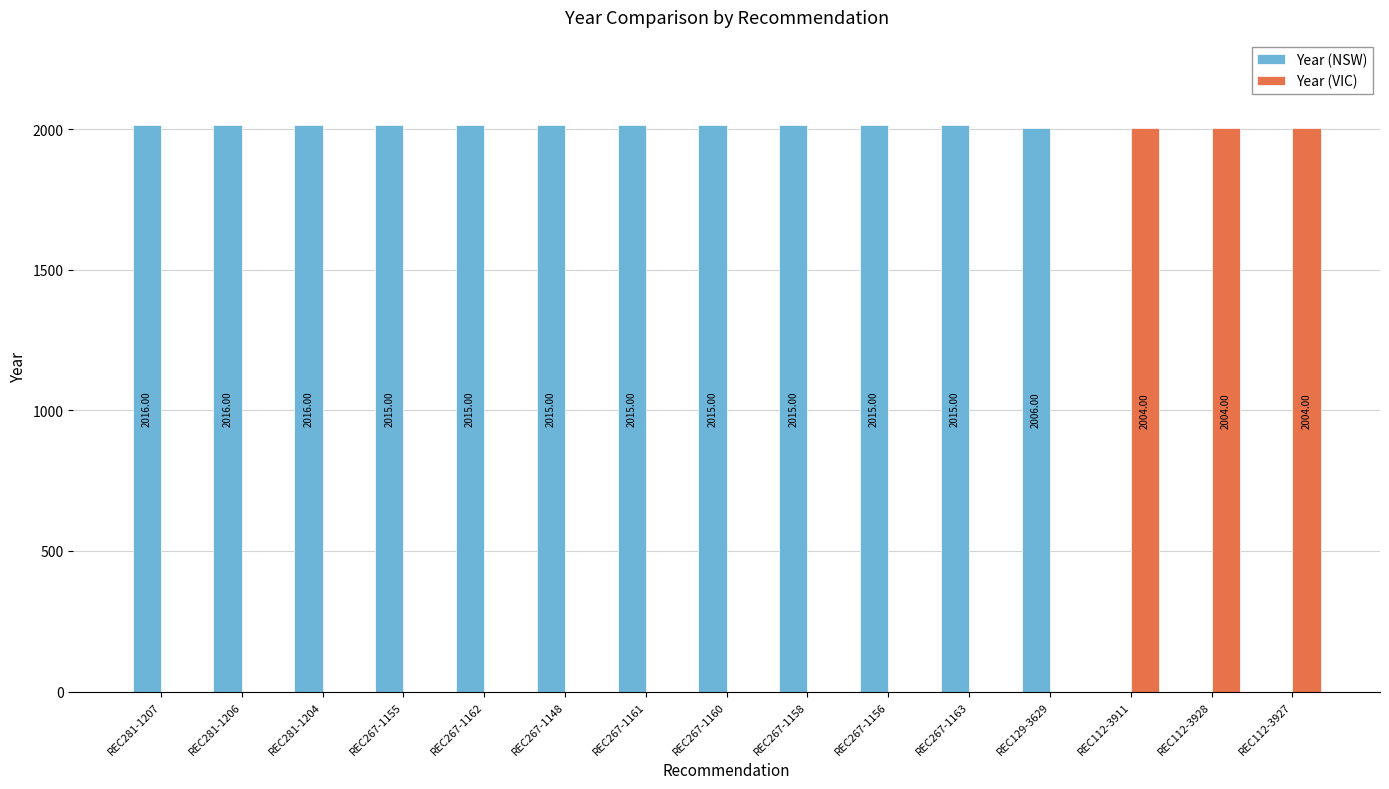

Count the number of data series in this chart.

2